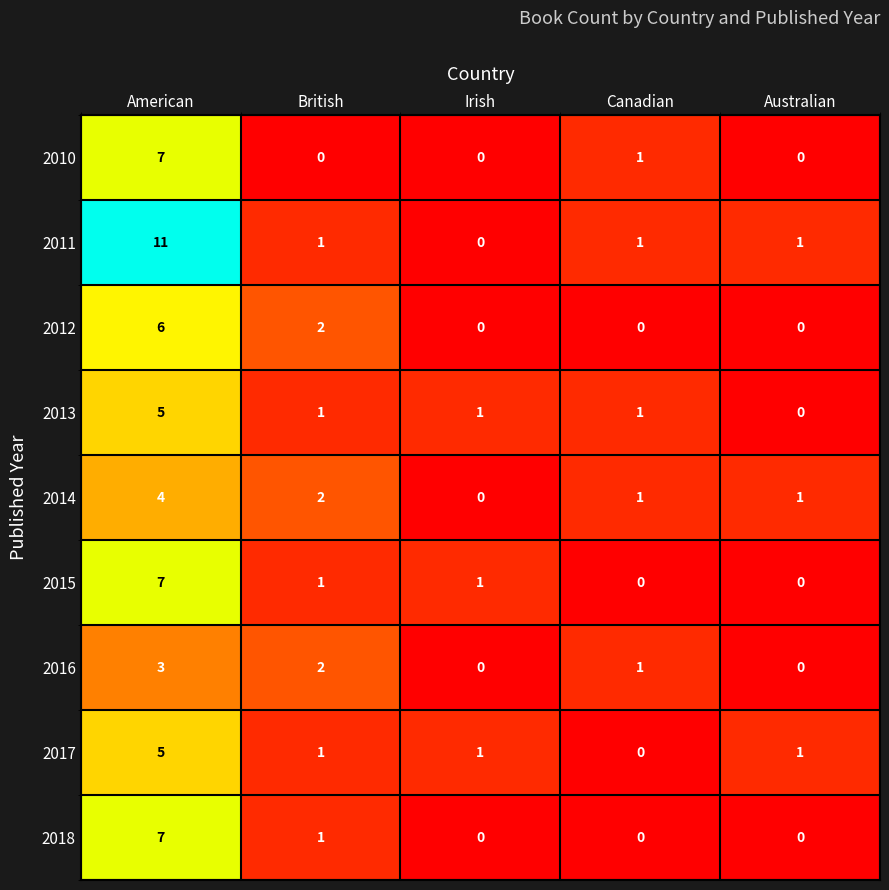

Which series has the widest spread of values?

2011